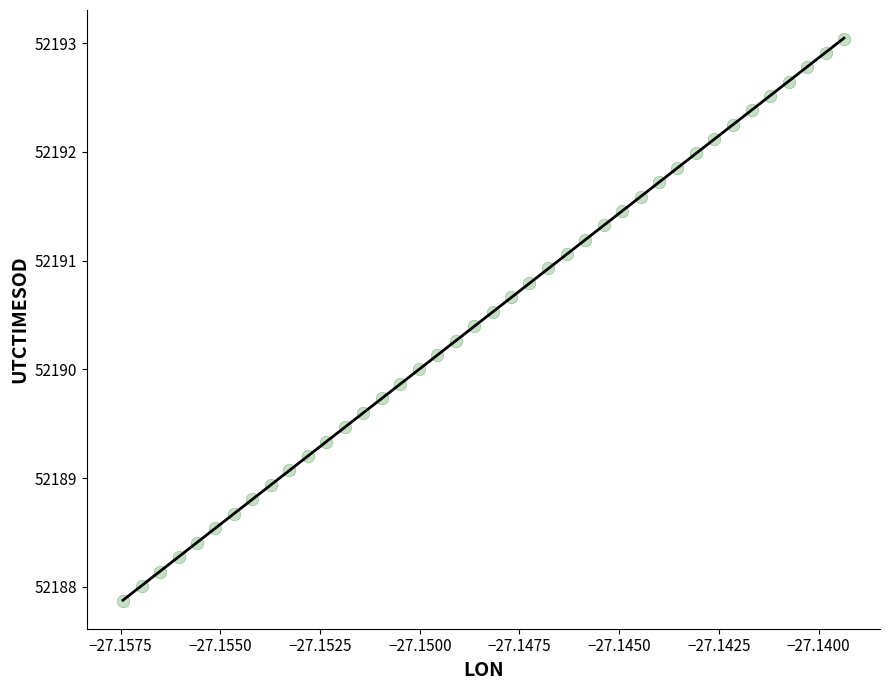

How many points are shown in the scatter plot?

40